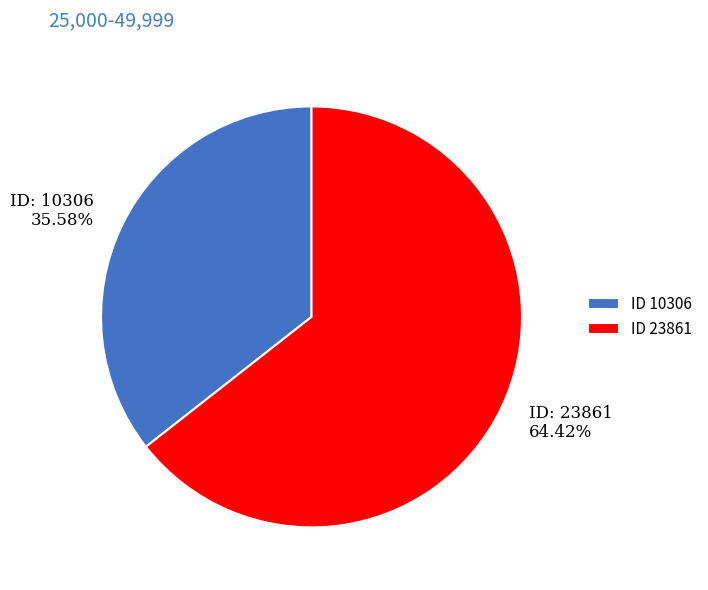

Does any single category account for the majority?

Yes